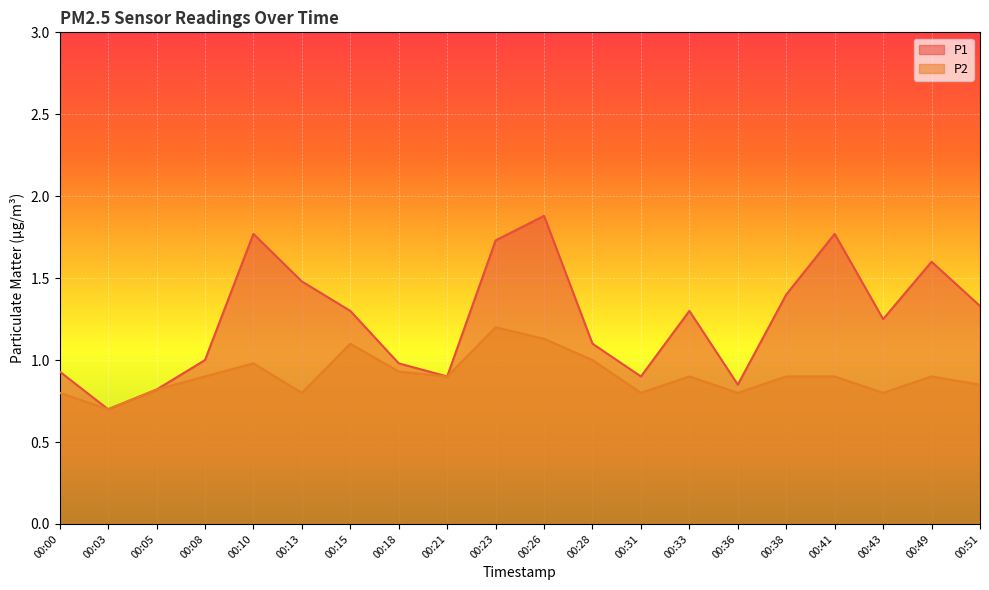

True or false: P1 and P2 intersect in this chart.

False